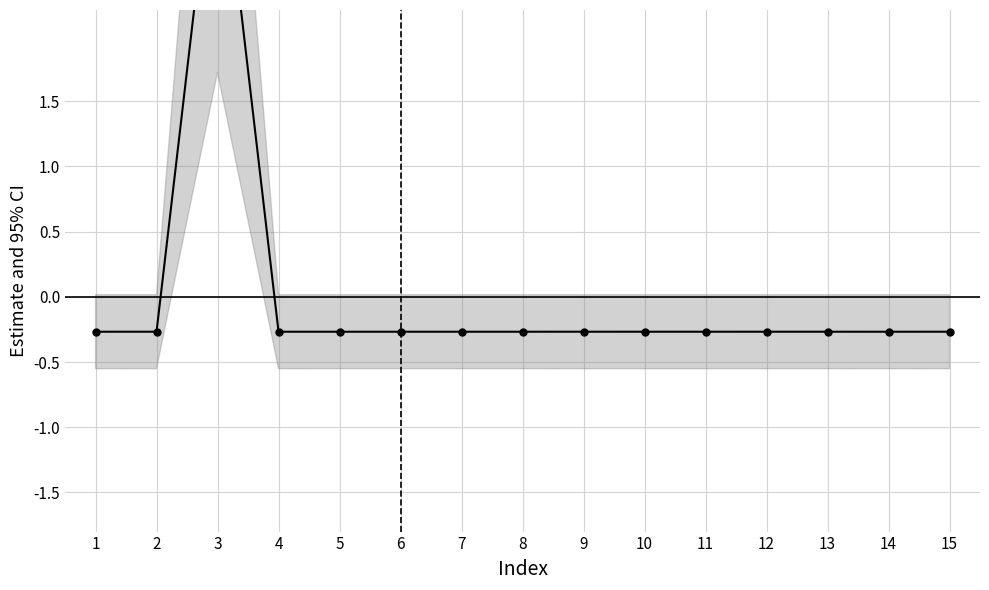

At which category does the chart reach its peak across all series?

3